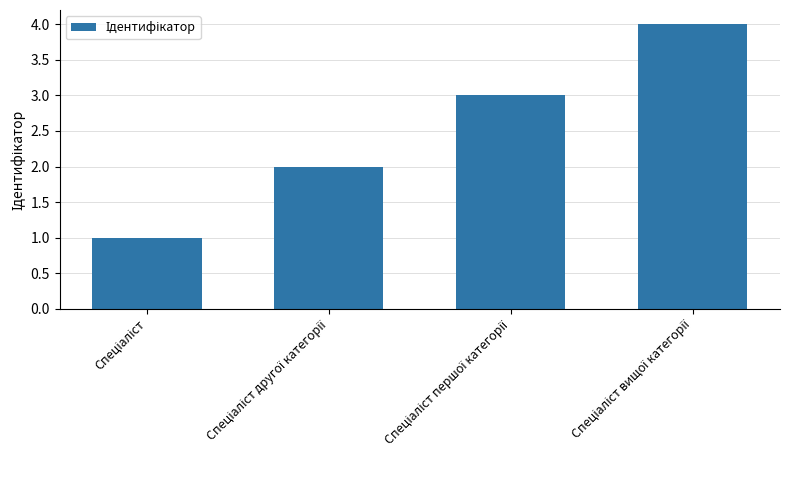

What is the greatest value displayed?

4